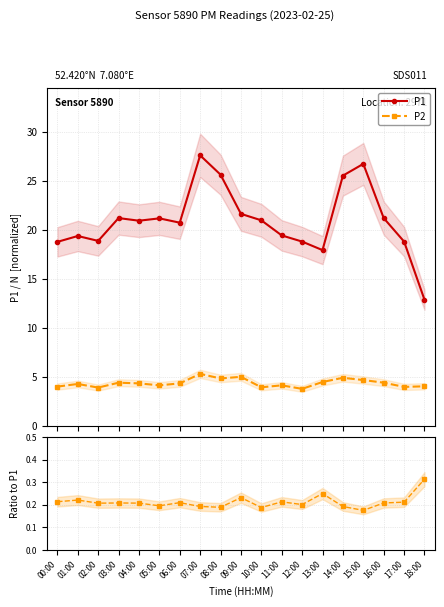

Is it true that P1 equals 18.8 at 00:00?

True